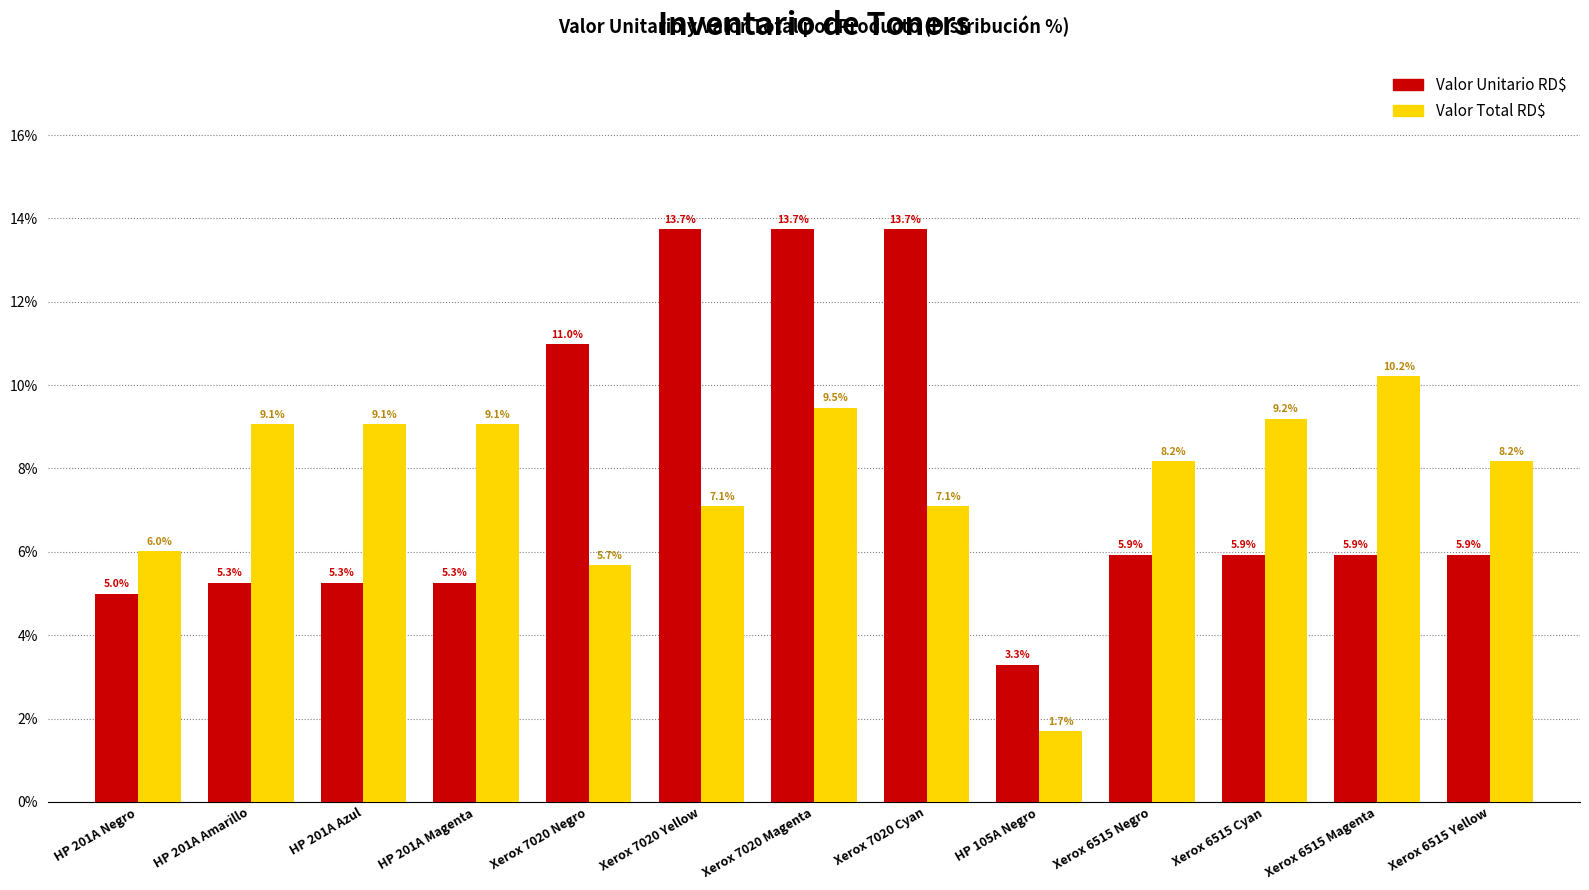

The Valor Unitario RD$ series shows 3.0 at Xerox 6515 Magenta. True or false?

False